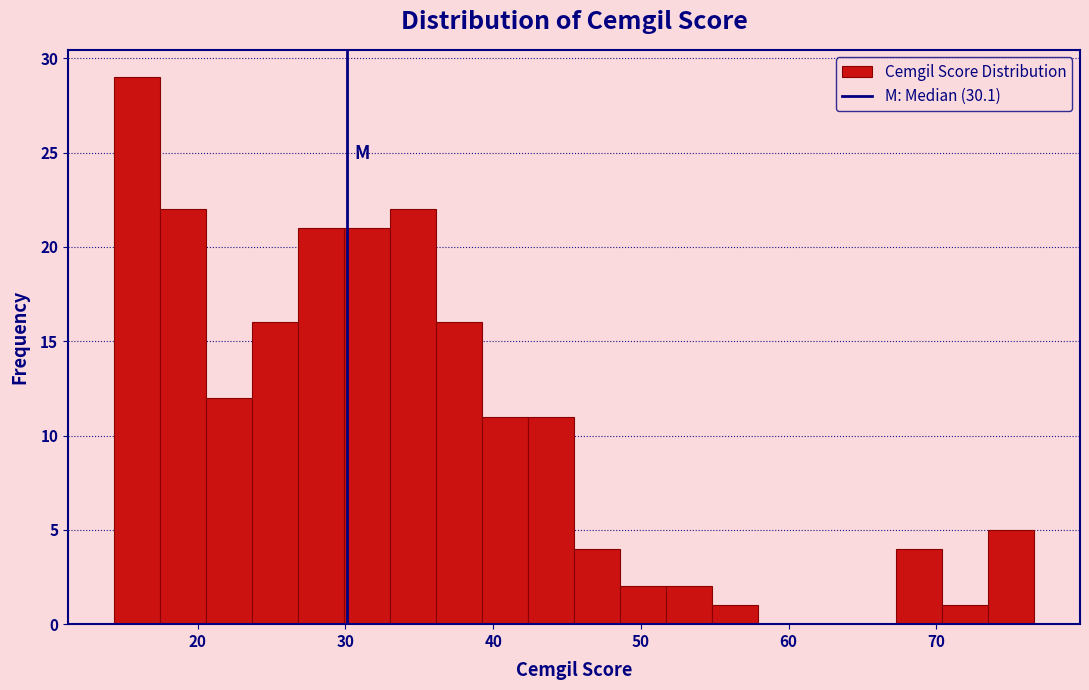

Read against the x-axis, roughly where is the centre of the tallest bar?

16